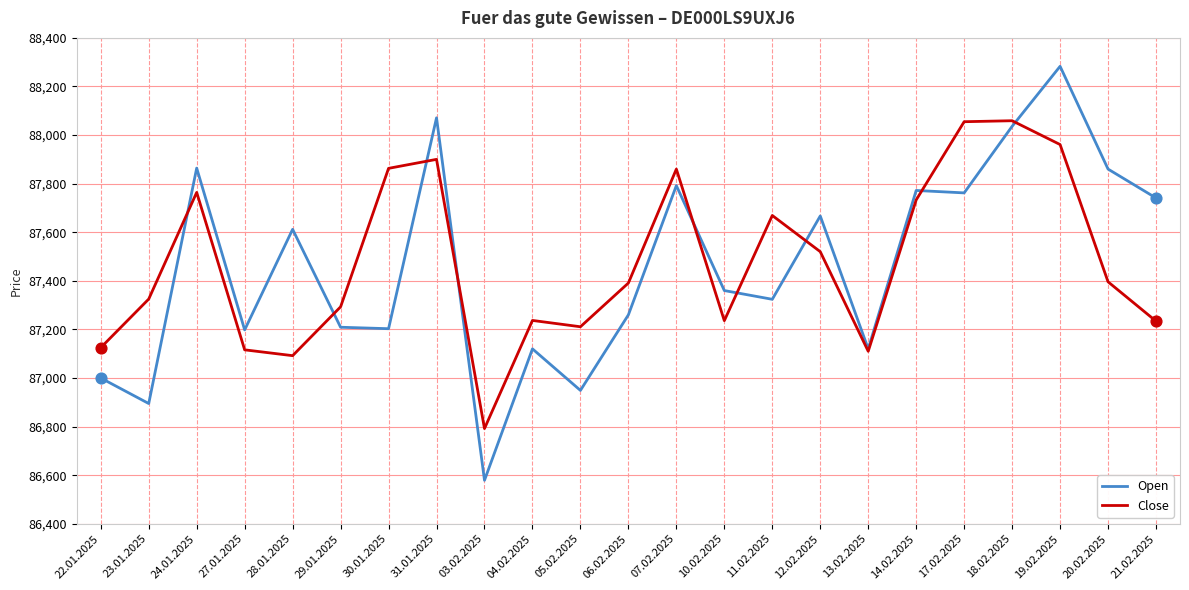

At which category is the sum across all series the highest?

19.02.2025